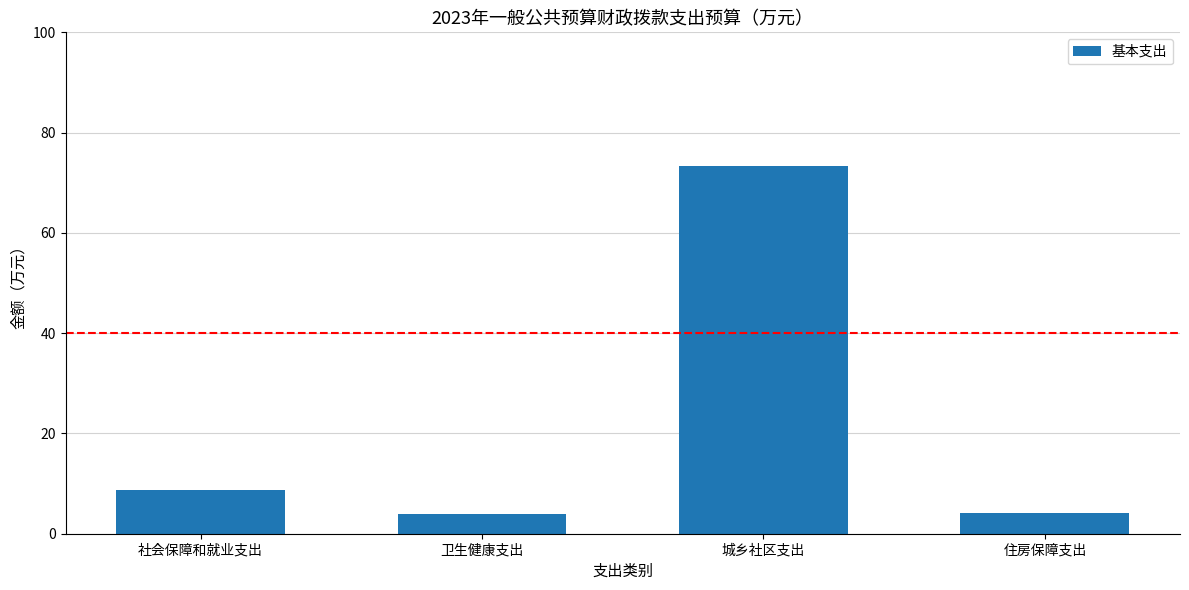

What is the average value?

22.5